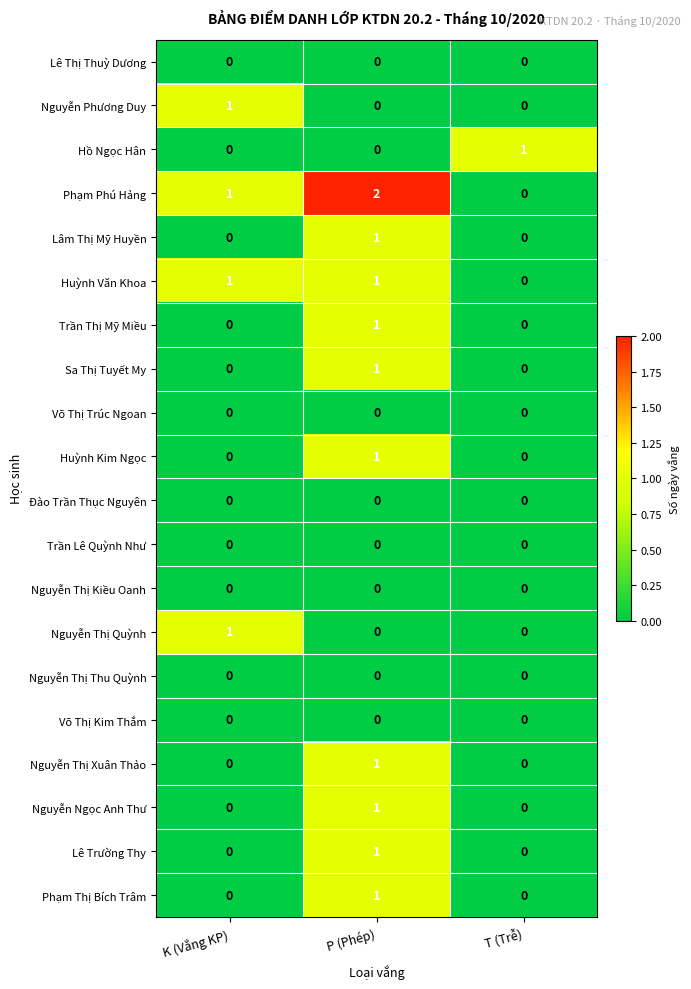

Which category has the highest value across all series?

P (Phép)